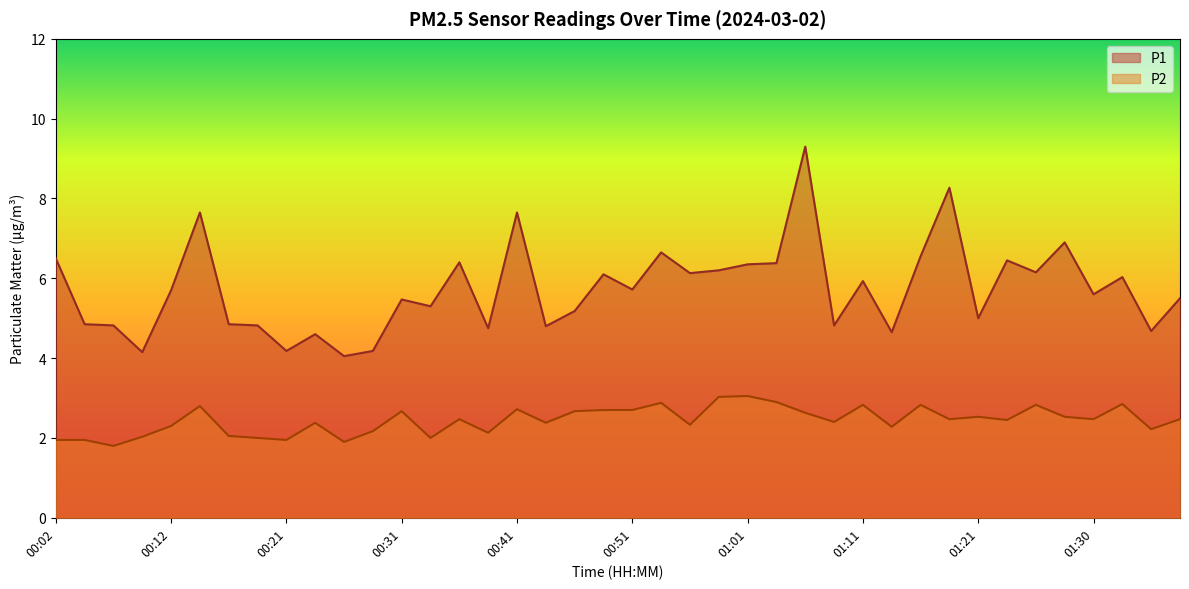

True or false: P2 has a value of 2.4 at 00:44.

True